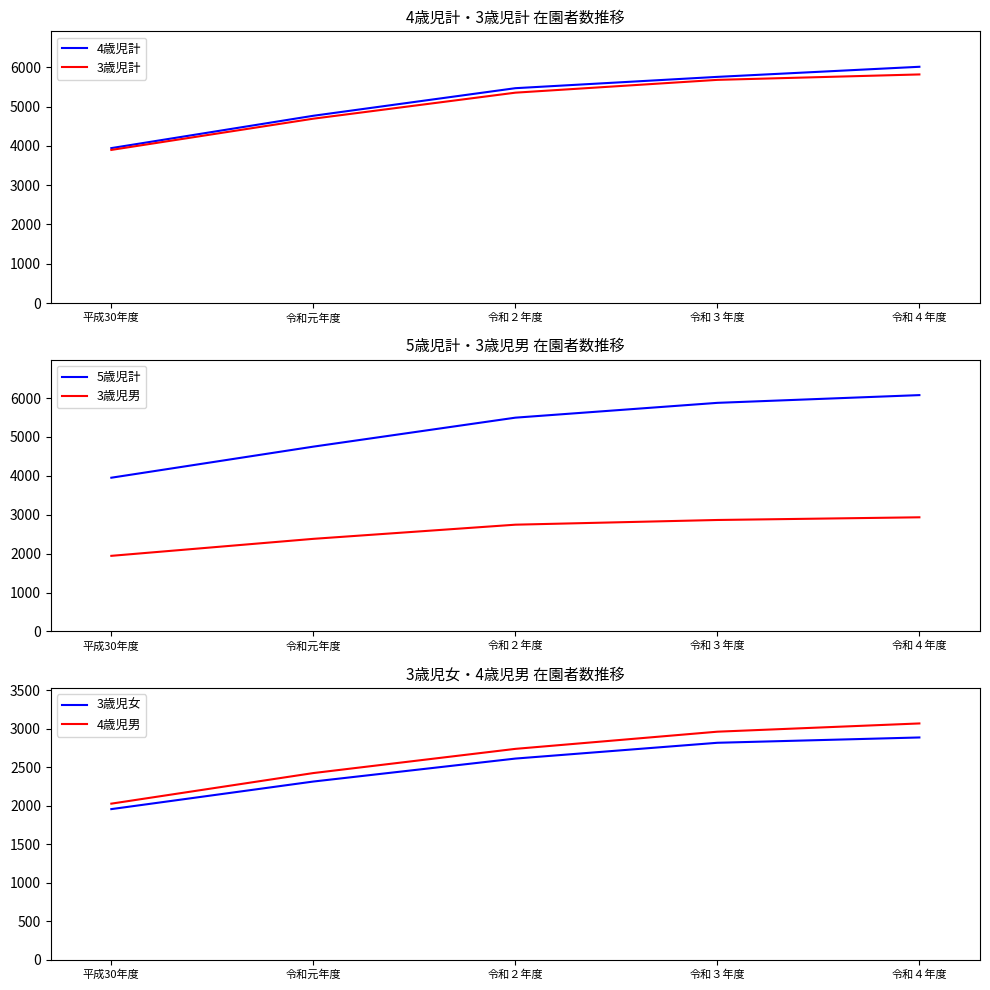

Is it true that 3歳児男 equals 2380 at 令和元年度?

True